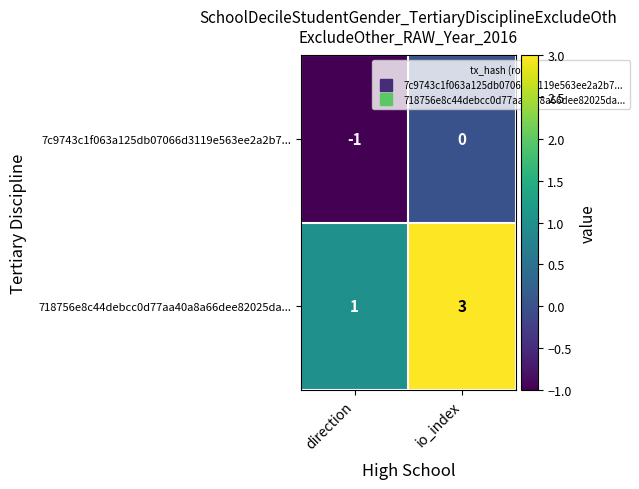

At which label is 718756e8c44debcc0d77aa40a8a66dee82025da... closest to 2?

direction